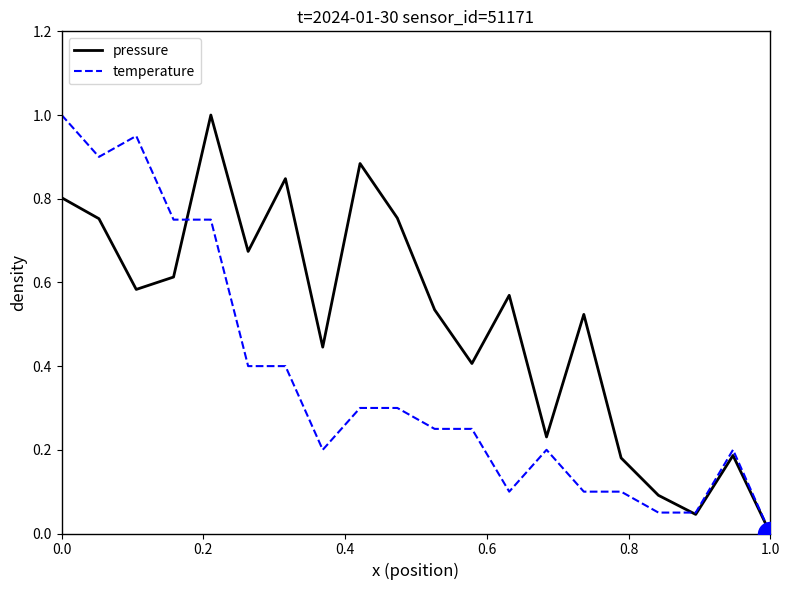

Which series has the largest total across all categories?

pressure